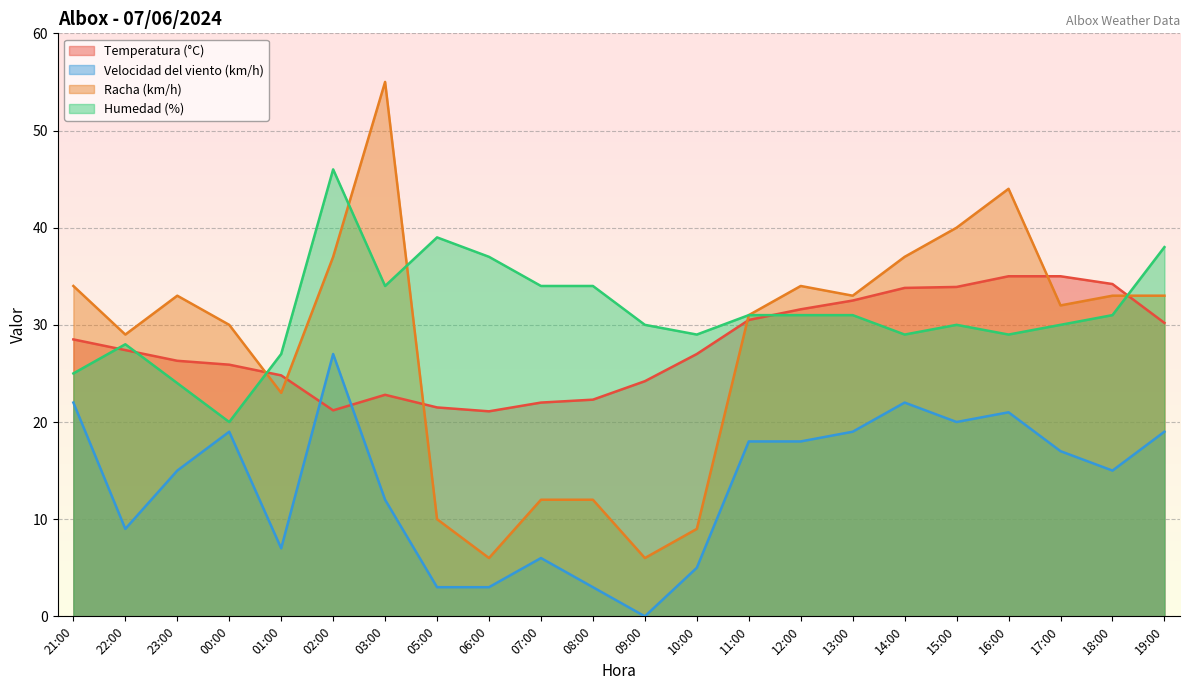

Reading right to left, transcribe all the data shown in this chart.

Temperatura (°C): 30.2	34.2	35.0	35.0	33.9	33.8	32.5	31.6	30.5	27.0	24.2	22.3	22.0	21.1	21.5	22.8	21.2	24.8	25.9	26.3	27.4	28.5
Velocidad del viento (km/h): 19.0	15.0	17.0	21.0	20.0	22.0	19.0	18.0	18.0	5.0	0.0	3.0	6.0	3.0	3.0	12.0	27.0	7.0	19.0	15.0	9.0	22.0
Racha (km/h): 33.0	33.0	32.0	44.0	40.0	37.0	33.0	34.0	31.0	9.0	6.0	12.0	12.0	6.0	10.0	55.0	37.0	23.0	30.0	33.0	29.0	34.0
Humedad (%): 38.0	31.0	30.0	29.0	30.0	29.0	31.0	31.0	31.0	29.0	30.0	34.0	34.0	37.0	39.0	34.0	46.0	27.0	20.0	24.0	28.0	25.0